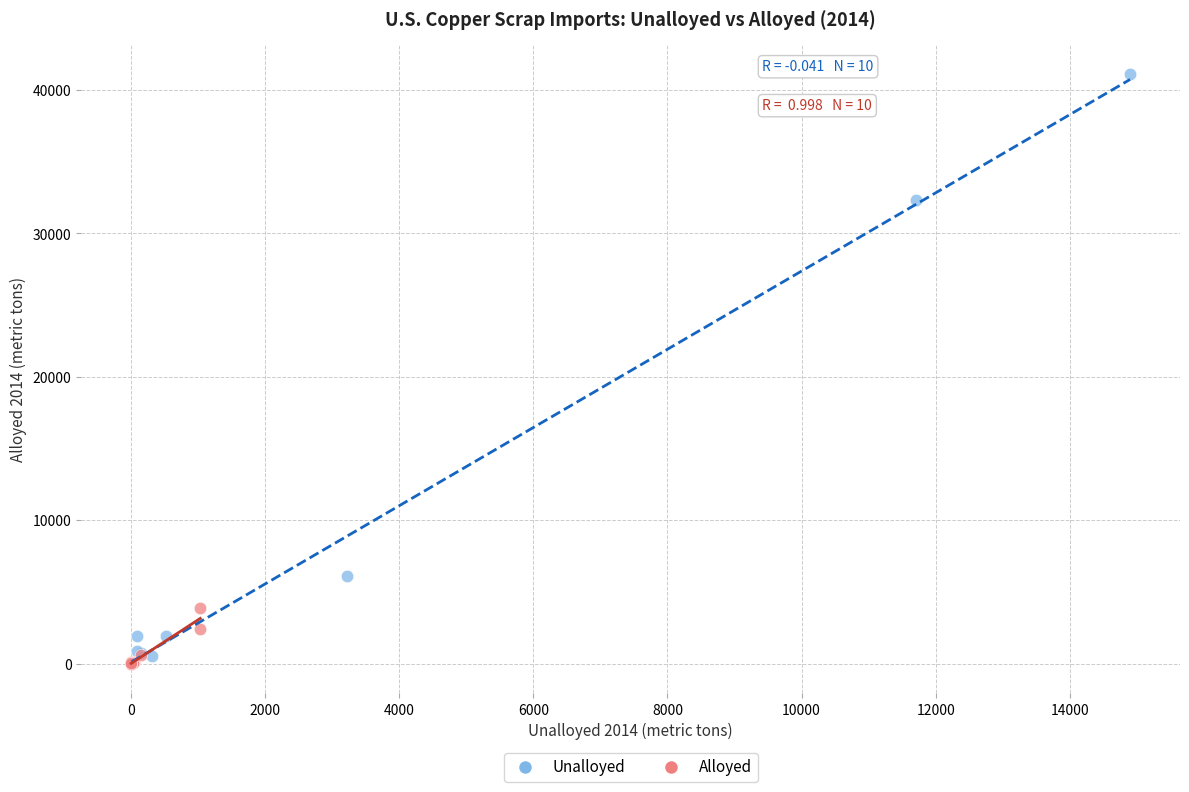

Which series contains the highest Y value?

Unalloyed